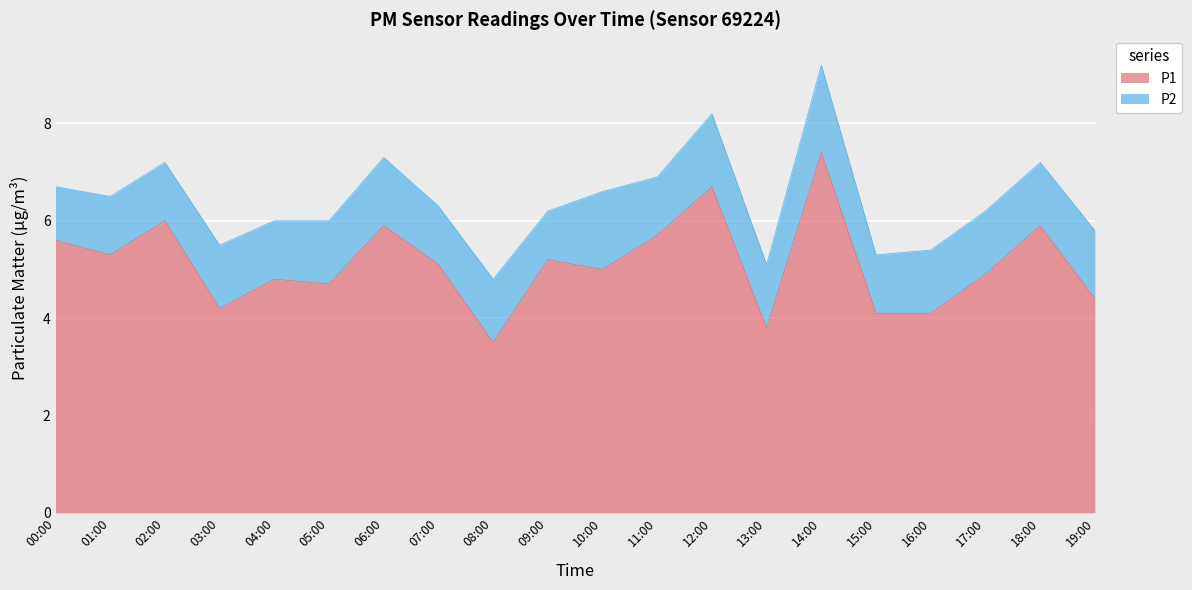

What is the change in value from 01:00 to 12:00?

+1.4